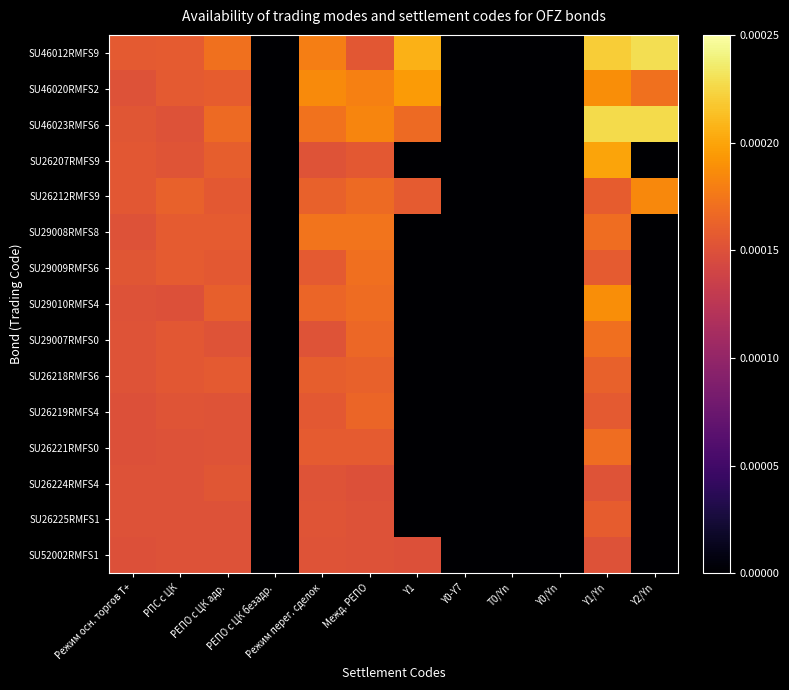

Reading left to right, list all the values displayed in this chart.

SU46012RMFS9: Режим осн. торгов Т+=0.0	РПС с ЦК=0.0	РЕПО с ЦК адр.=0.0	РЕПО с ЦК безадр.=0.0	Режим перег. сделок=0.0	Межд. РЕПО=0.0	Y1=0.0	Y0-Y7=0.0	T0/Yn=0.0	Y0/Yn=0.0	Y1/Yn=0.0	Y2/Yn=0.0
SU46020RMFS2: Режим осн. торгов Т+=0.0	РПС с ЦК=0.0	РЕПО с ЦК адр.=0.0	РЕПО с ЦК безадр.=0.0	Режим перег. сделок=0.0	Межд. РЕПО=0.0	Y1=0.0	Y0-Y7=0.0	T0/Yn=0.0	Y0/Yn=0.0	Y1/Yn=0.0	Y2/Yn=0.0
SU46023RMFS6: Режим осн. торгов Т+=0.0	РПС с ЦК=0.0	РЕПО с ЦК адр.=0.0	РЕПО с ЦК безадр.=0.0	Режим перег. сделок=0.0	Межд. РЕПО=0.0	Y1=0.0	Y0-Y7=0.0	T0/Yn=0.0	Y0/Yn=0.0	Y1/Yn=0.0	Y2/Yn=0.0
SU26207RMFS9: Режим осн. торгов Т+=0.0	РПС с ЦК=0.0	РЕПО с ЦК адр.=0.0	РЕПО с ЦК безадр.=0.0	Режим перег. сделок=0.0	Межд. РЕПО=0.0	Y1=0.0	Y0-Y7=0.0	T0/Yn=0.0	Y0/Yn=0.0	Y1/Yn=0.0	Y2/Yn=0.0
SU26212RMFS9: Режим осн. торгов Т+=0.0	РПС с ЦК=0.0	РЕПО с ЦК адр.=0.0	РЕПО с ЦК безадр.=0.0	Режим перег. сделок=0.0	Межд. РЕПО=0.0	Y1=0.0	Y0-Y7=0.0	T0/Yn=0.0	Y0/Yn=0.0	Y1/Yn=0.0	Y2/Yn=0.0
SU29008RMFS8: Режим осн. торгов Т+=0.0	РПС с ЦК=0.0	РЕПО с ЦК адр.=0.0	РЕПО с ЦК безадр.=0.0	Режим перег. сделок=0.0	Межд. РЕПО=0.0	Y1=0.0	Y0-Y7=0.0	T0/Yn=0.0	Y0/Yn=0.0	Y1/Yn=0.0	Y2/Yn=0.0
SU29009RMFS6: Режим осн. торгов Т+=0.0	РПС с ЦК=0.0	РЕПО с ЦК адр.=0.0	РЕПО с ЦК безадр.=0.0	Режим перег. сделок=0.0	Межд. РЕПО=0.0	Y1=0.0	Y0-Y7=0.0	T0/Yn=0.0	Y0/Yn=0.0	Y1/Yn=0.0	Y2/Yn=0.0
SU29010RMFS4: Режим осн. торгов Т+=0.0	РПС с ЦК=0.0	РЕПО с ЦК адр.=0.0	РЕПО с ЦК безадр.=0.0	Режим перег. сделок=0.0	Межд. РЕПО=0.0	Y1=0.0	Y0-Y7=0.0	T0/Yn=0.0	Y0/Yn=0.0	Y1/Yn=0.0	Y2/Yn=0.0
SU29007RMFS0: Режим осн. торгов Т+=0.0	РПС с ЦК=0.0	РЕПО с ЦК адр.=0.0	РЕПО с ЦК безадр.=0.0	Режим перег. сделок=0.0	Межд. РЕПО=0.0	Y1=0.0	Y0-Y7=0.0	T0/Yn=0.0	Y0/Yn=0.0	Y1/Yn=0.0	Y2/Yn=0.0
SU26218RMFS6: Режим осн. торгов Т+=0.0	РПС с ЦК=0.0	РЕПО с ЦК адр.=0.0	РЕПО с ЦК безадр.=0.0	Режим перег. сделок=0.0	Межд. РЕПО=0.0	Y1=0.0	Y0-Y7=0.0	T0/Yn=0.0	Y0/Yn=0.0	Y1/Yn=0.0	Y2/Yn=0.0
SU26219RMFS4: Режим осн. торгов Т+=0.0	РПС с ЦК=0.0	РЕПО с ЦК адр.=0.0	РЕПО с ЦК безадр.=0.0	Режим перег. сделок=0.0	Межд. РЕПО=0.0	Y1=0.0	Y0-Y7=0.0	T0/Yn=0.0	Y0/Yn=0.0	Y1/Yn=0.0	Y2/Yn=0.0
SU26221RMFS0: Режим осн. торгов Т+=0.0	РПС с ЦК=0.0	РЕПО с ЦК адр.=0.0	РЕПО с ЦК безадр.=0.0	Режим перег. сделок=0.0	Межд. РЕПО=0.0	Y1=0.0	Y0-Y7=0.0	T0/Yn=0.0	Y0/Yn=0.0	Y1/Yn=0.0	Y2/Yn=0.0
SU26224RMFS4: Режим осн. торгов Т+=0.0	РПС с ЦК=0.0	РЕПО с ЦК адр.=0.0	РЕПО с ЦК безадр.=0.0	Режим перег. сделок=0.0	Межд. РЕПО=0.0	Y1=0.0	Y0-Y7=0.0	T0/Yn=0.0	Y0/Yn=0.0	Y1/Yn=0.0	Y2/Yn=0.0
SU26225RMFS1: Режим осн. торгов Т+=0.0	РПС с ЦК=0.0	РЕПО с ЦК адр.=0.0	РЕПО с ЦК безадр.=0.0	Режим перег. сделок=0.0	Межд. РЕПО=0.0	Y1=0.0	Y0-Y7=0.0	T0/Yn=0.0	Y0/Yn=0.0	Y1/Yn=0.0	Y2/Yn=0.0
SU52002RMFS1: Режим осн. торгов Т+=0.0	РПС с ЦК=0.0	РЕПО с ЦК адр.=0.0	РЕПО с ЦК безадр.=0.0	Режим перег. сделок=0.0	Межд. РЕПО=0.0	Y1=0.0	Y0-Y7=0.0	T0/Yn=0.0	Y0/Yn=0.0	Y1/Yn=0.0	Y2/Yn=0.0